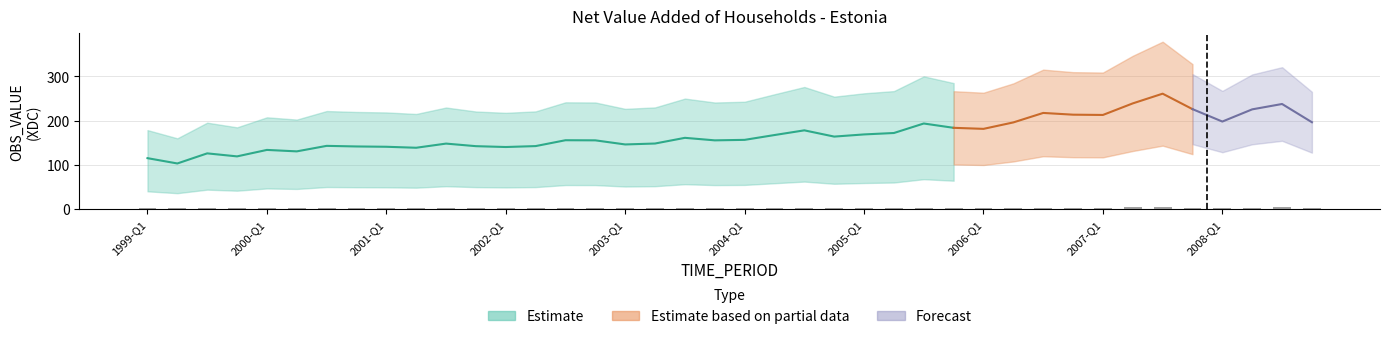

Rank the categories by value from highest to lowest.

2007-Q3, 2007-Q2, 2008-Q3, 2007-Q4, 2008-Q2, 2006-Q3, 2006-Q4, 2007-Q1, 2008-Q1, 2008-Q4, 2006-Q2, 2005-Q3, 2005-Q4, 2006-Q1, 2004-Q3, 2005-Q2, 2005-Q1, 2004-Q2, 2004-Q4, 2003-Q3, 2004-Q1, 2002-Q3, 2002-Q4, 2003-Q4, 2003-Q2, 2001-Q3, 2003-Q1, 2000-Q3, 2002-Q2, 2001-Q4, 2000-Q4, 2001-Q1, 2002-Q1, 2001-Q2, 2000-Q1, 2000-Q2, 1999-Q3, 1999-Q4, 1999-Q1, 1999-Q2